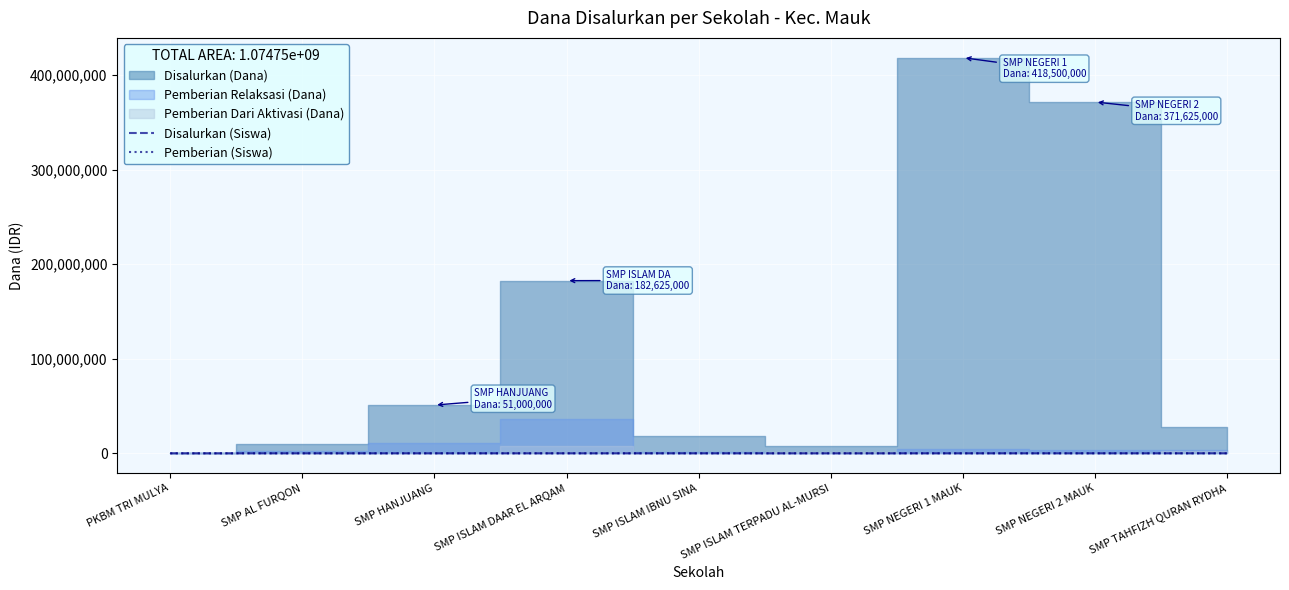

What is the label of the 1st point from the right?

SMP TAHFIZH QURAN RYDHA